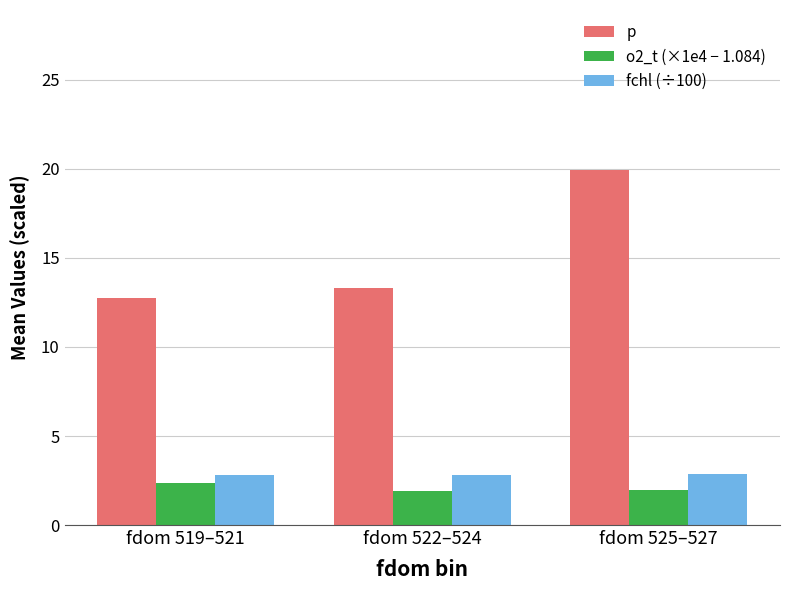

Is the value of p at fdom 522–524 greater than the value of fchl (÷100) at fdom 519–521?

Yes